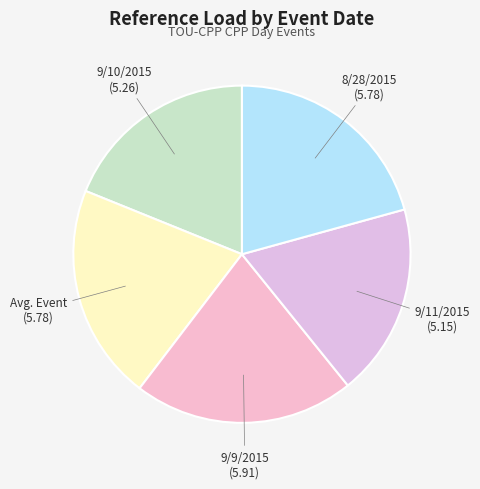

Do 9/11/2015 and Avg. Event together represent more than half of the pie?

No